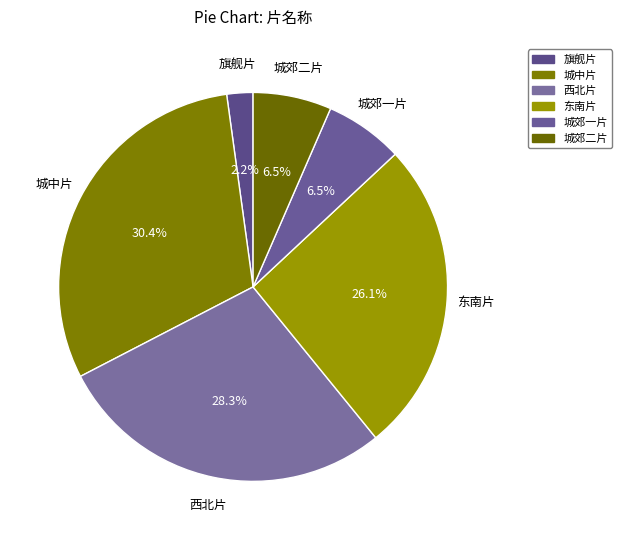

What is the ratio of the value at 城中片 to the value at 城郊一片?

4.7